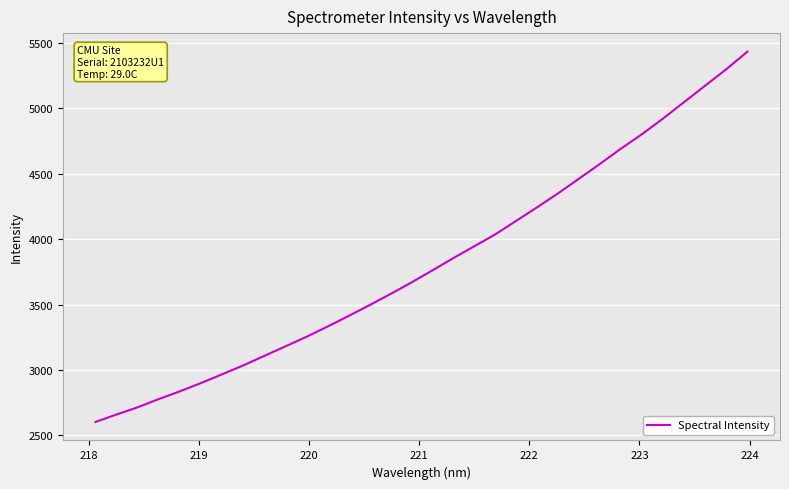

What is the difference between the maximum and minimum values?

2831.7